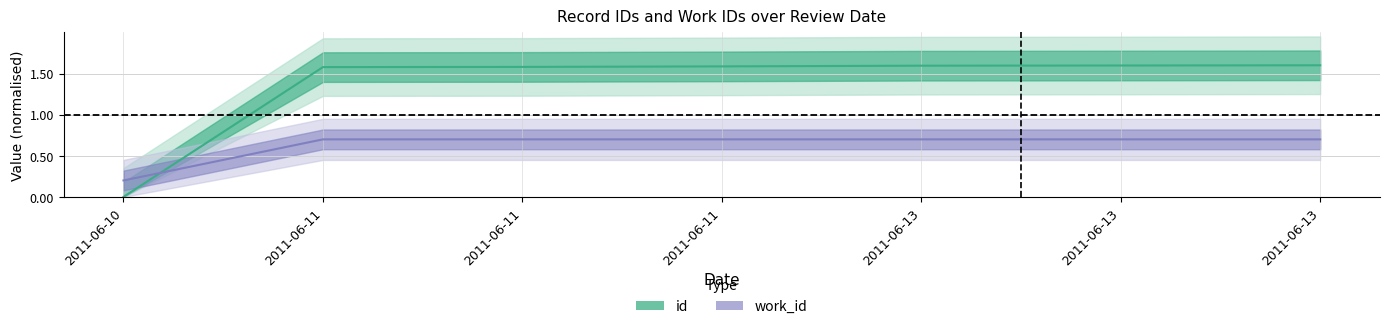

Reading right to left, extract all data points from this chart.

id (center): 1.6	1.6	1.6	1.6	1.6	1.6	0.0
work_id (center): 0.7	0.7	0.7	0.7	0.7	0.7	0.2